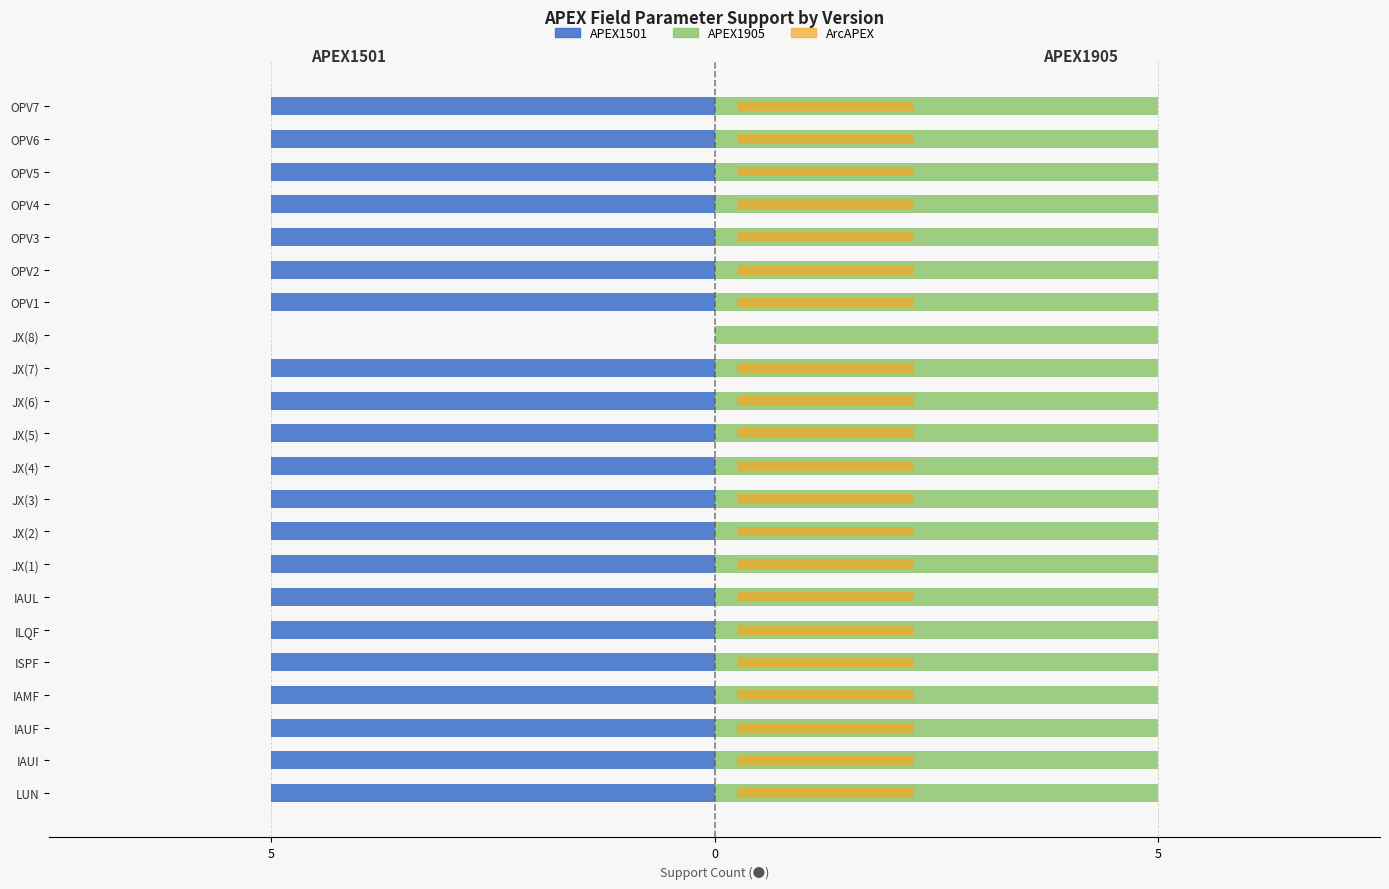

Is it true that APEX1905 equals 0.1 at 5?

False